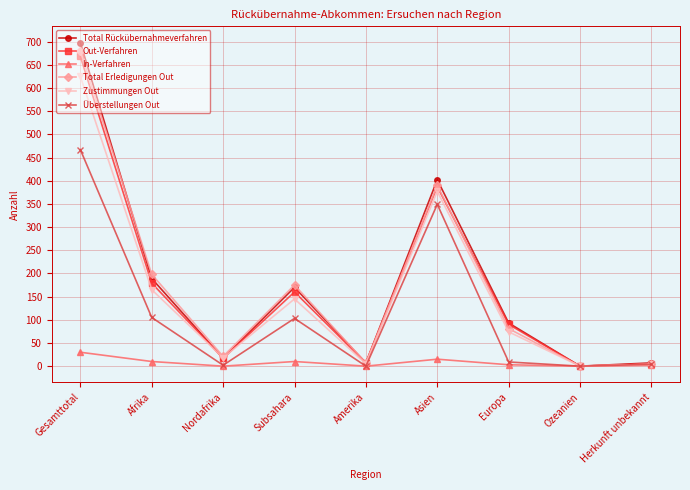

Which category has the highest value in the Zustimmungen Out series?

Gesamttotal